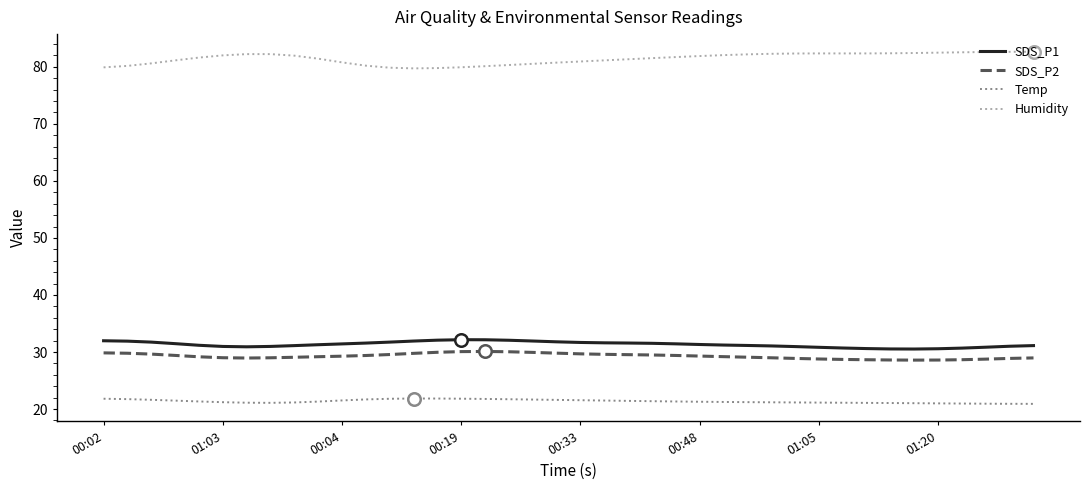

What is the difference between the maximum and minimum values in the SDS_P2 series?

1.5